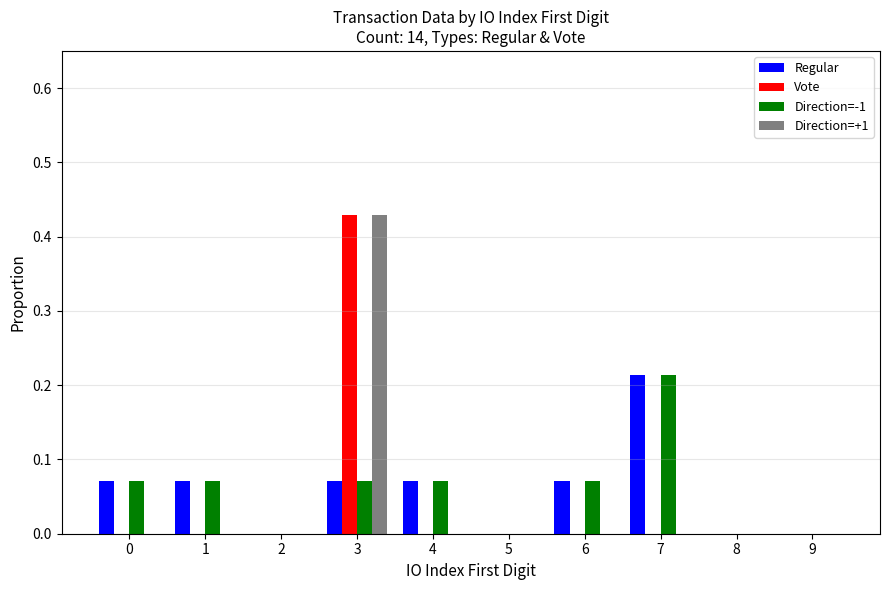

How many groups of bars are there?

10